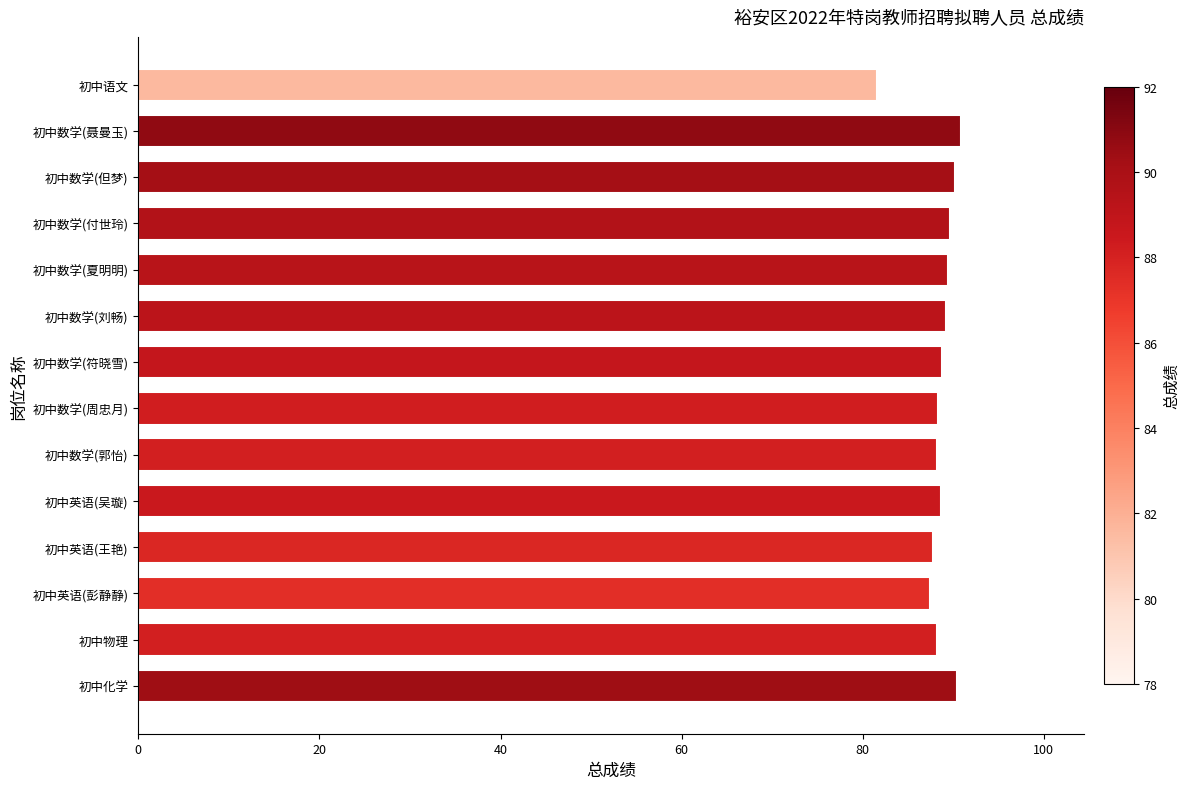

Is it true that the value at 初中英语(王艳) is 87.8?

True